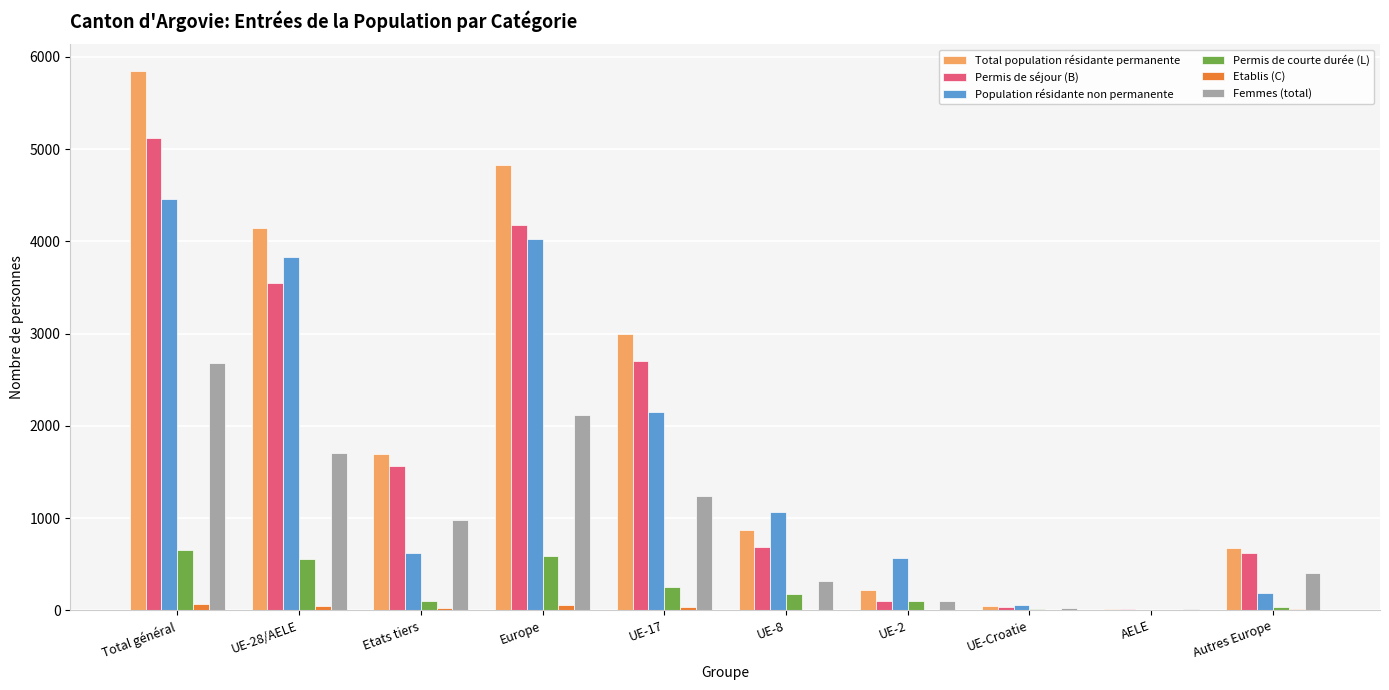

What is the sum of all Population résidante non permanente values?

16950